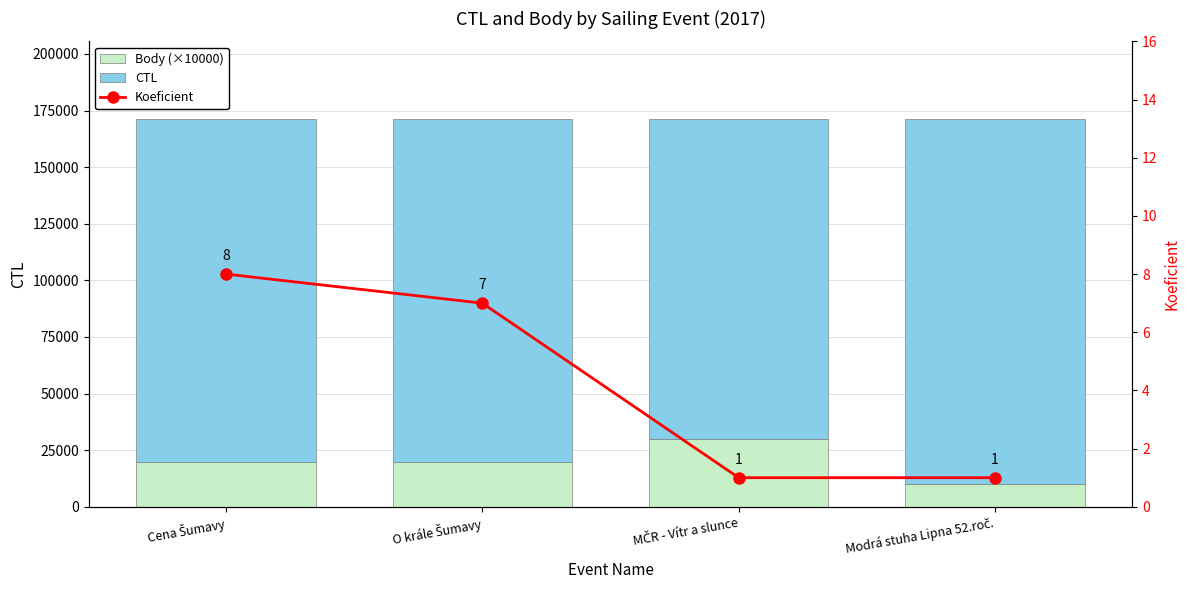

What is the spread (max minus min) of values at MČR - Vítr a slunce?

141315